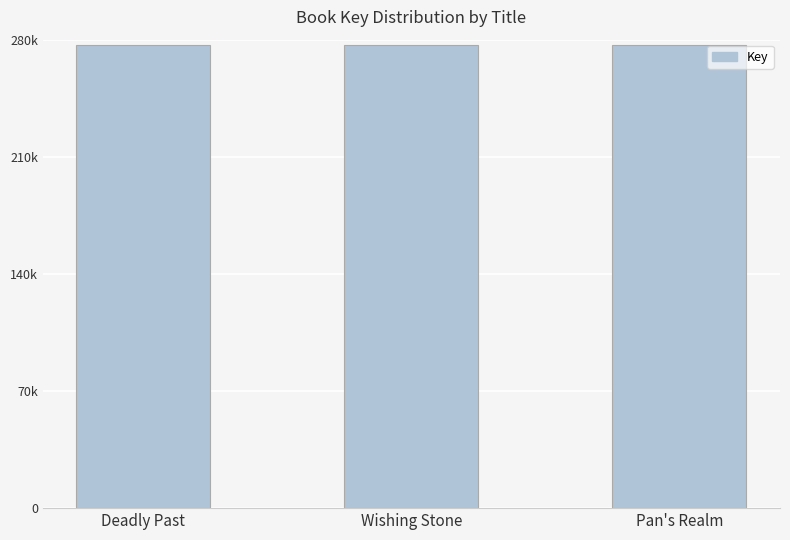

Between Pan's Realm and Wishing Stone, which is larger?

Wishing Stone